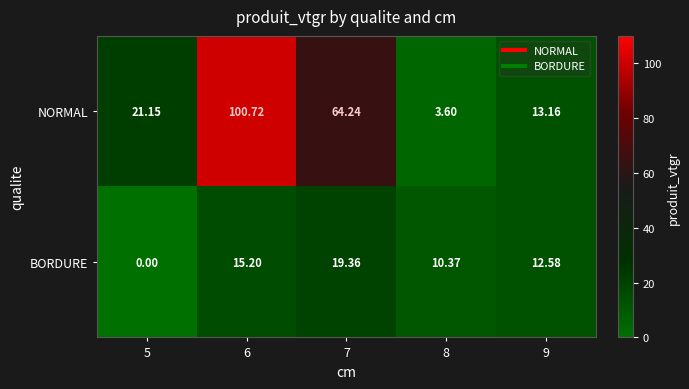

Which series changed the most between 8 and 9?

NORMAL